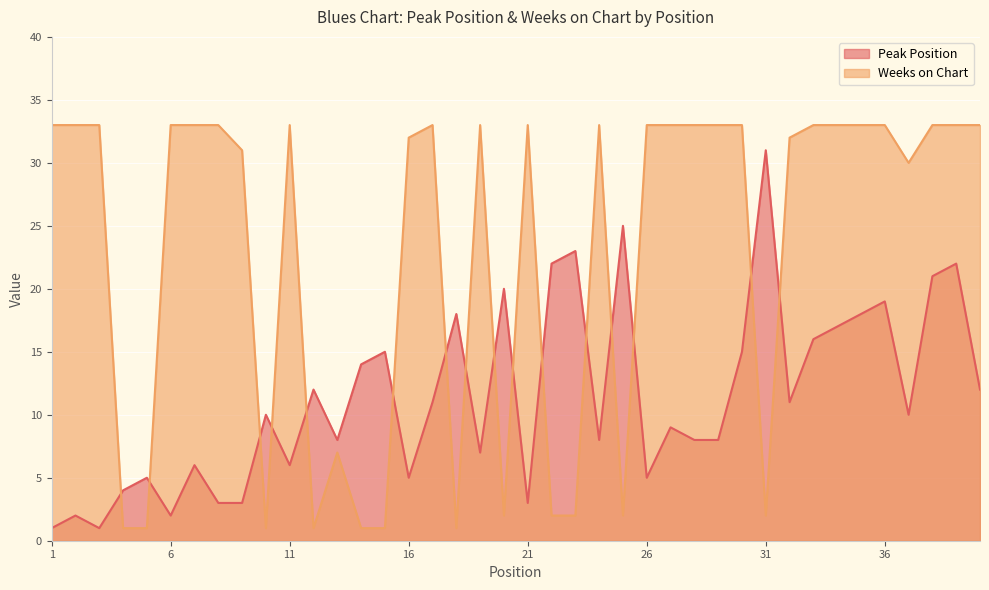

In Weeks on Chart, how many points are lower than both neighbors (excluding endpoints)?

7